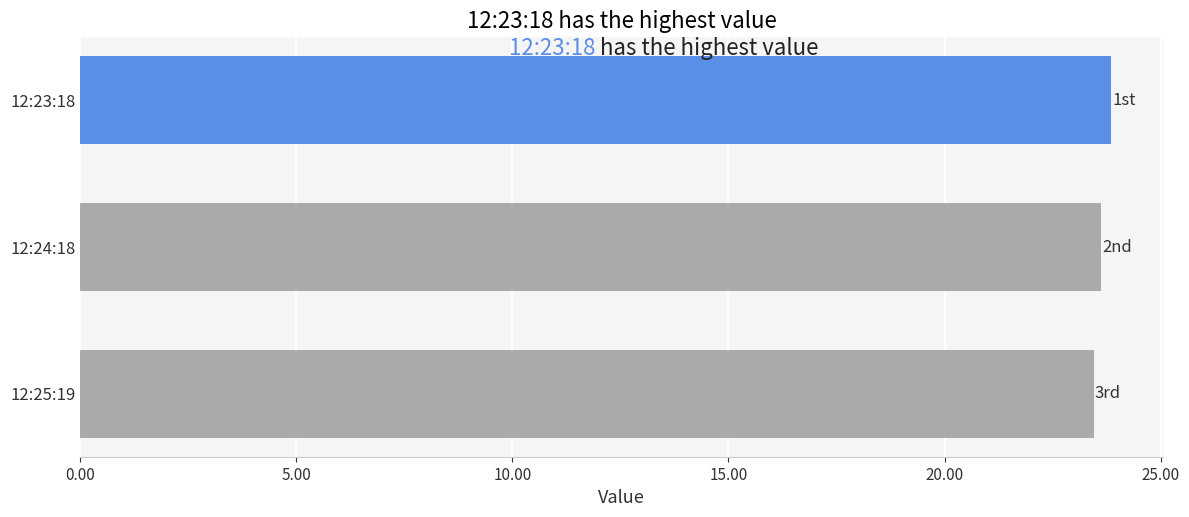

What is the ratio of the value at 12:24:18 to the value at 12:25:19?

1.0